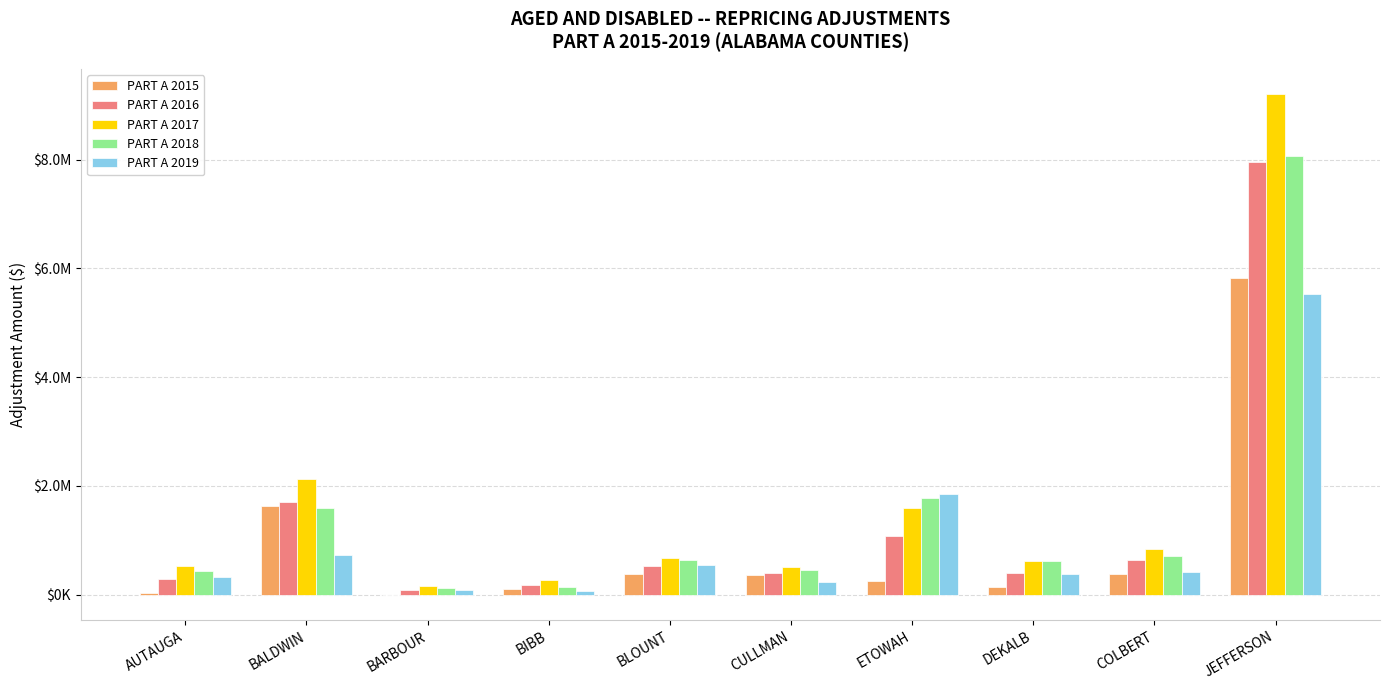

At which label does PART A 2016 reach its peak?

JEFFERSON